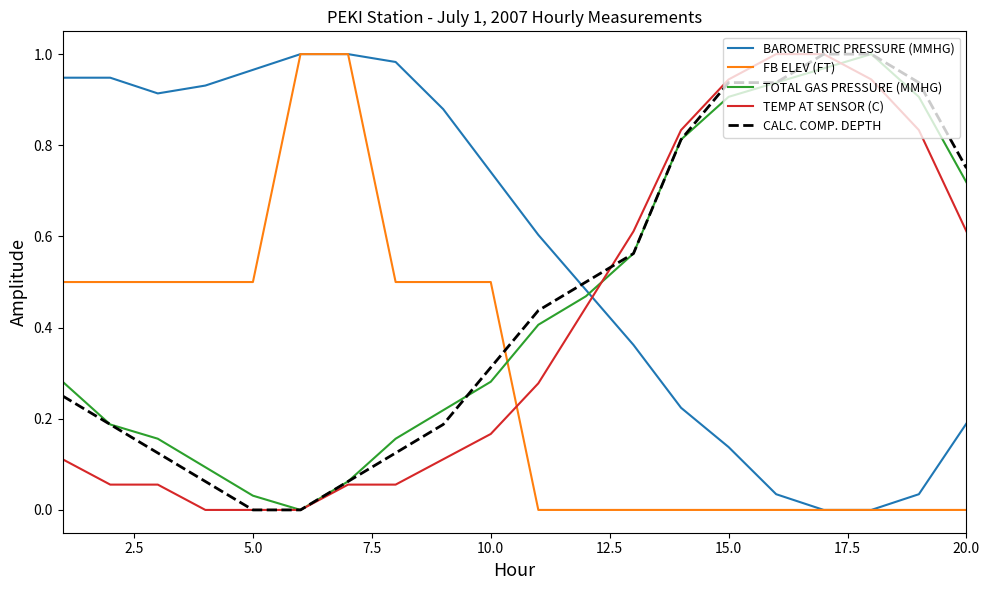

How many lines are shown in the chart?

5